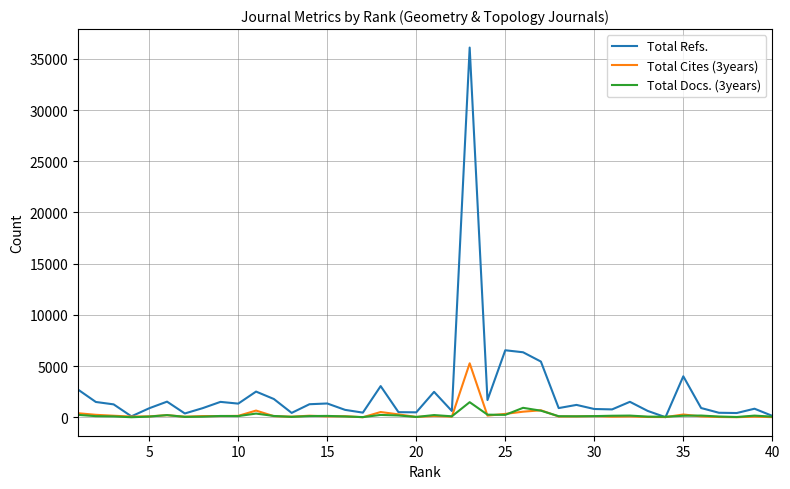

Which series has the largest total across all categories?

Total Refs.